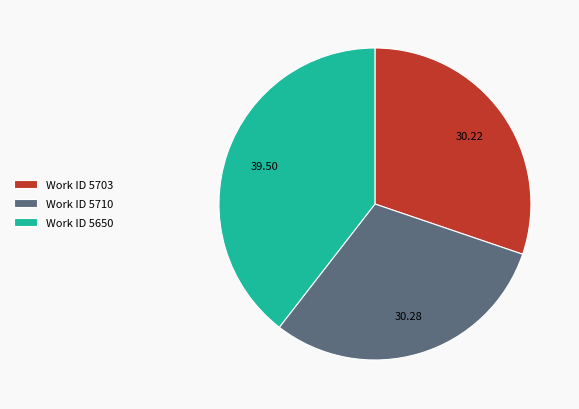

Combined, do Work ID 5703 and Work ID 5650 account for over 50%?

Yes